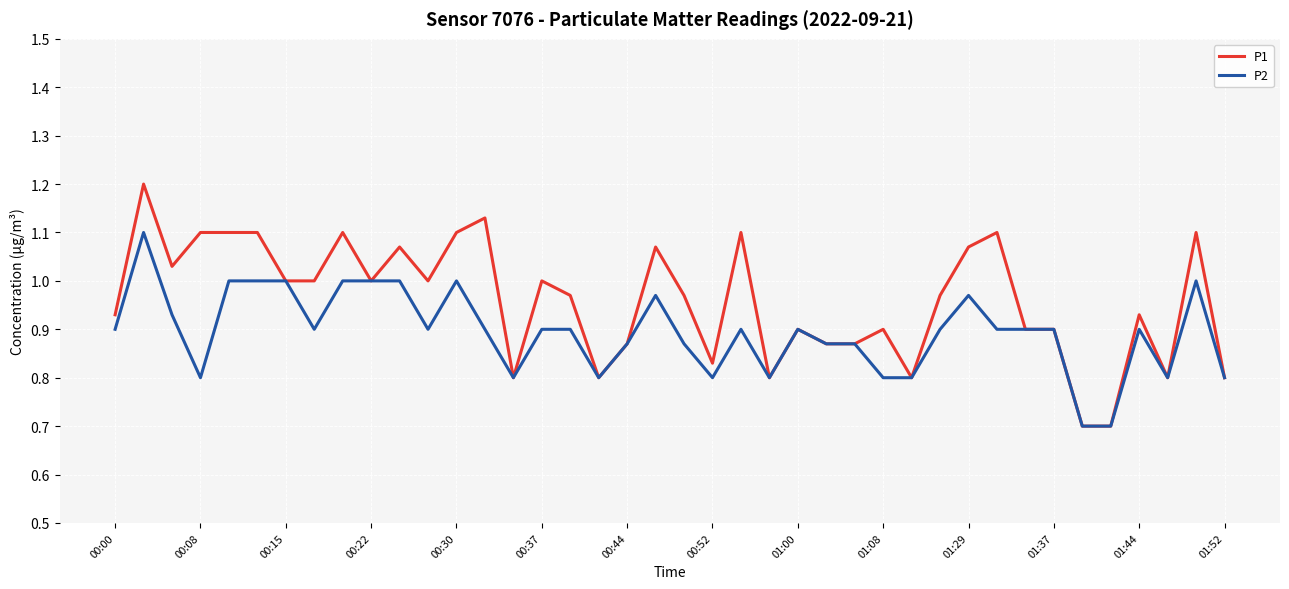

Which series has the largest total across all categories?

P1